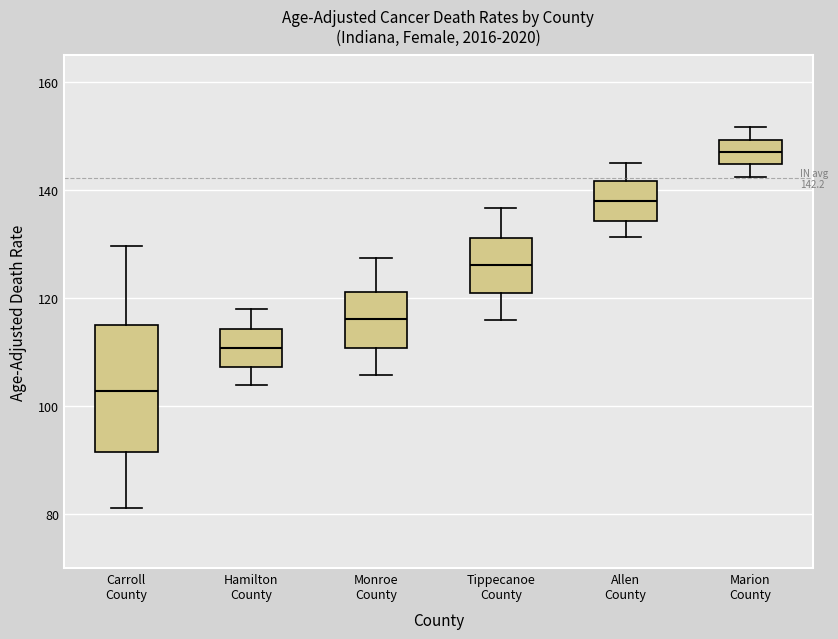

Which box is the tallest, from its lower edge to its upper edge?

Carroll County